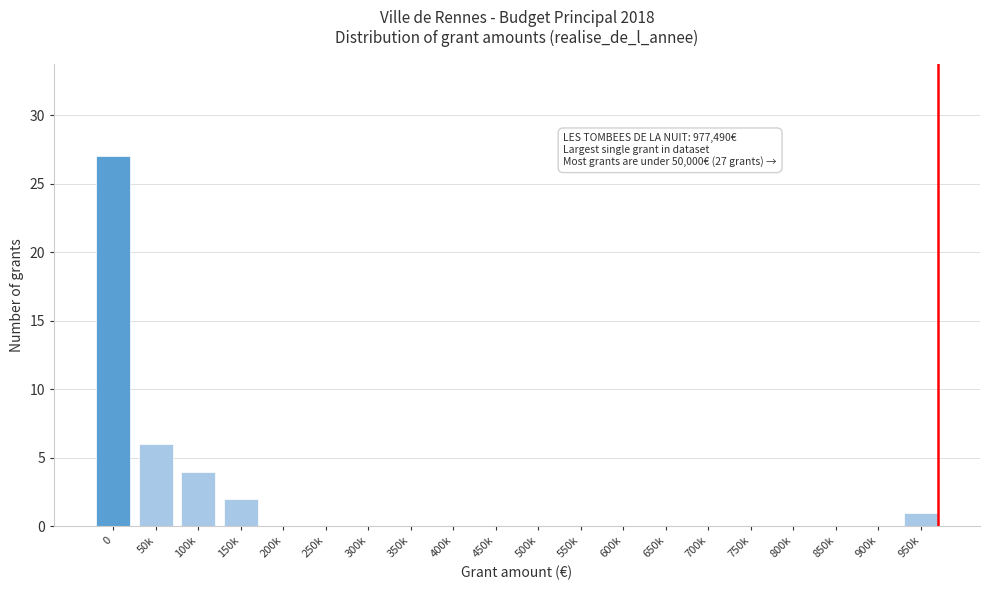

Reading left to right, transcribe all the data shown in this chart.

0=27	50k=6	100k=4	150k=2	200k=0	250k=0	300k=0	350k=0	400k=0	450k=0	500k=0	550k=0	600k=0	650k=0	700k=0	750k=0	800k=0	850k=0	900k=0	950k=1